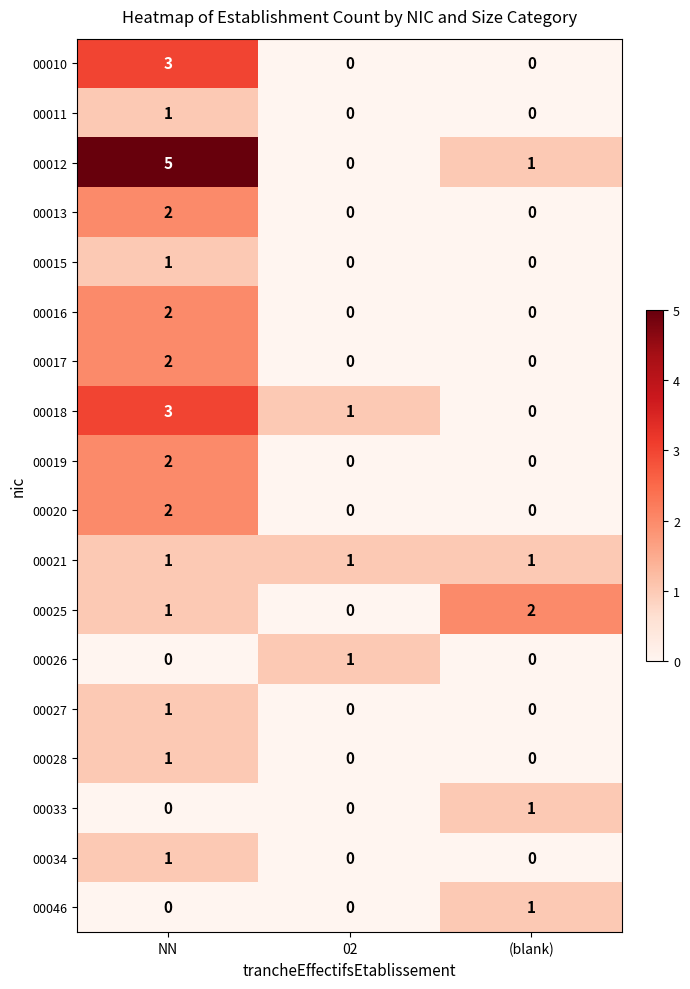

At which category is the sum across all series the highest?

NN